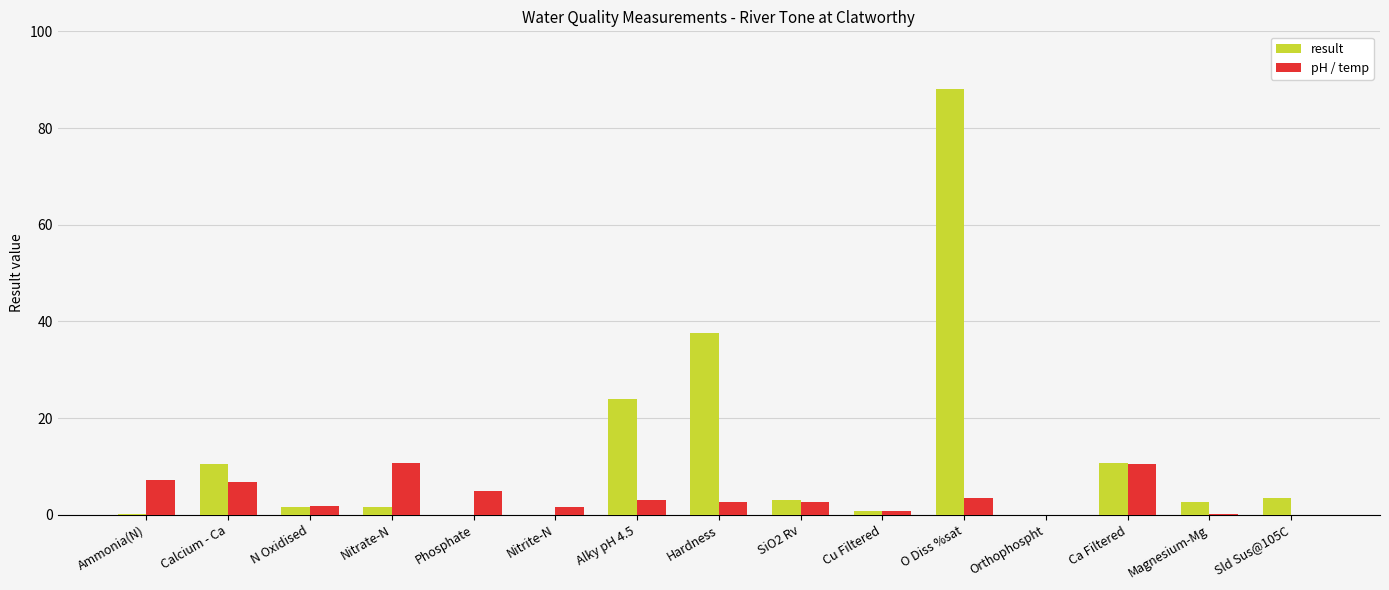

Is it true that pH / temp equals 6.8 at Calcium - Ca?

True